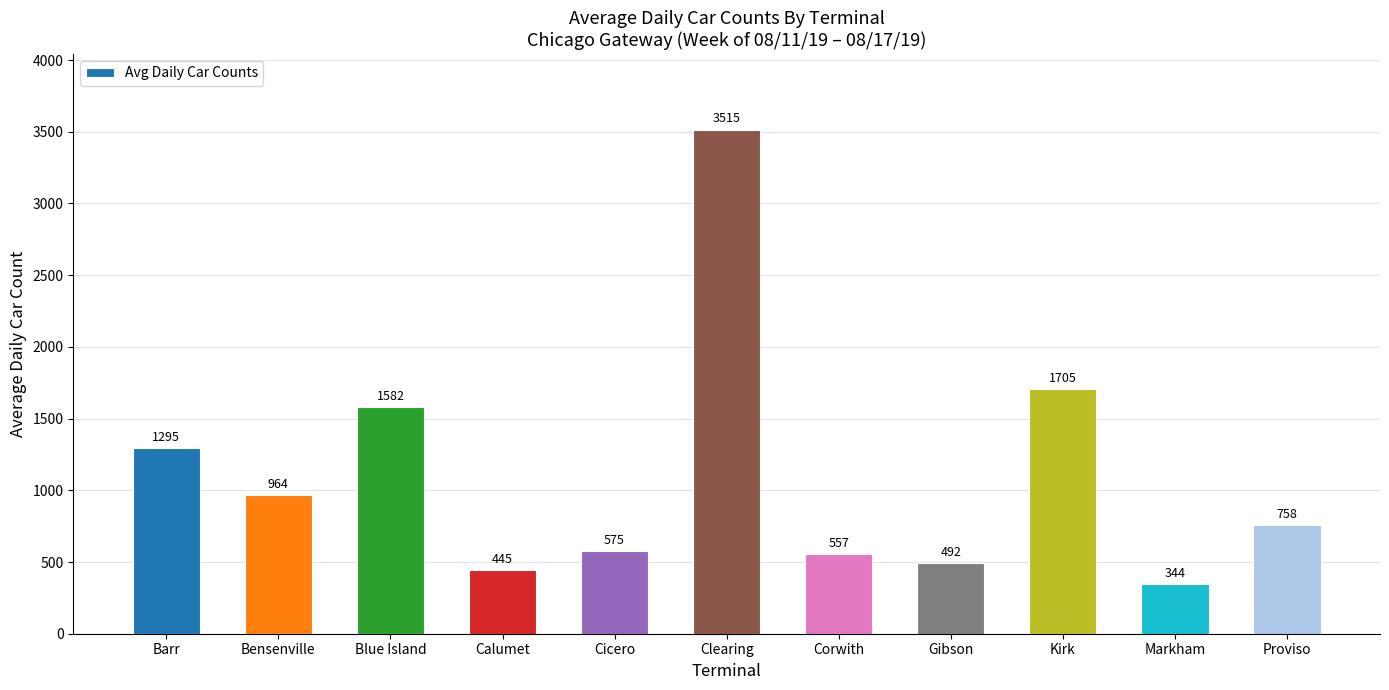

What is the smallest value displayed?

344